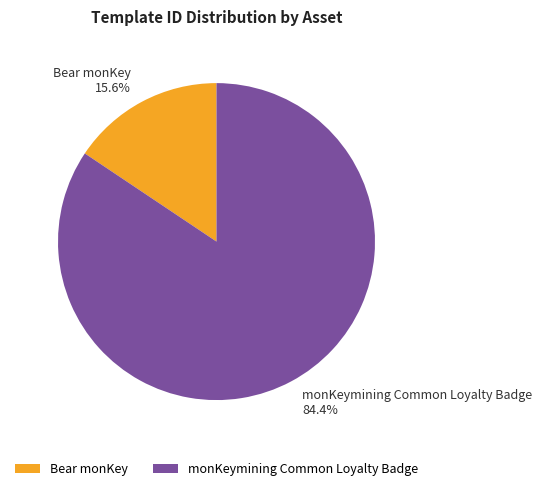

What percentage is the Bear monKey slice, to the nearest percent?

16%